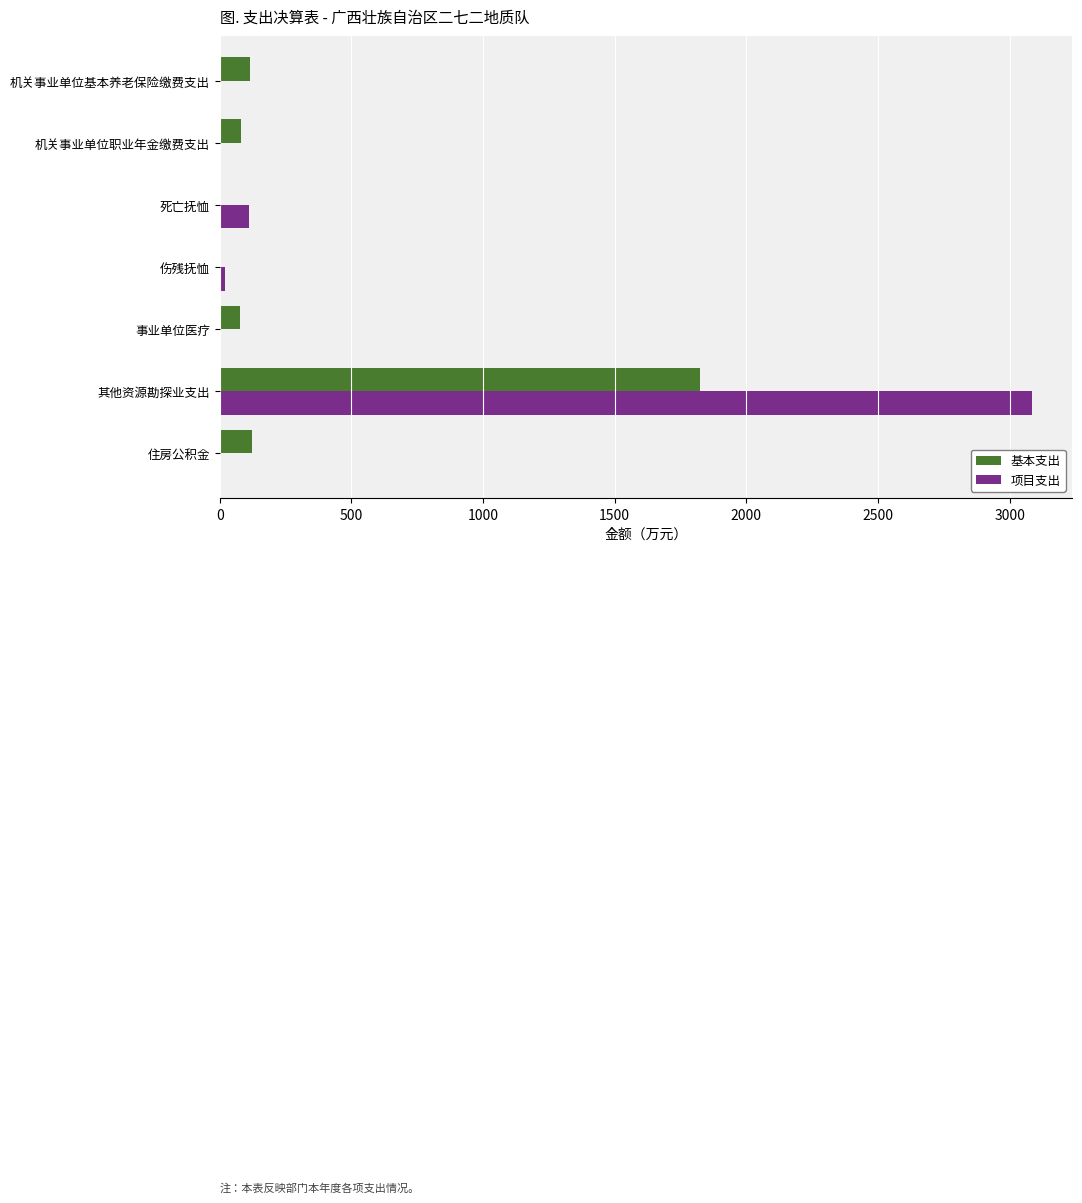

What is the average value of the 基本支出 series?

317.4